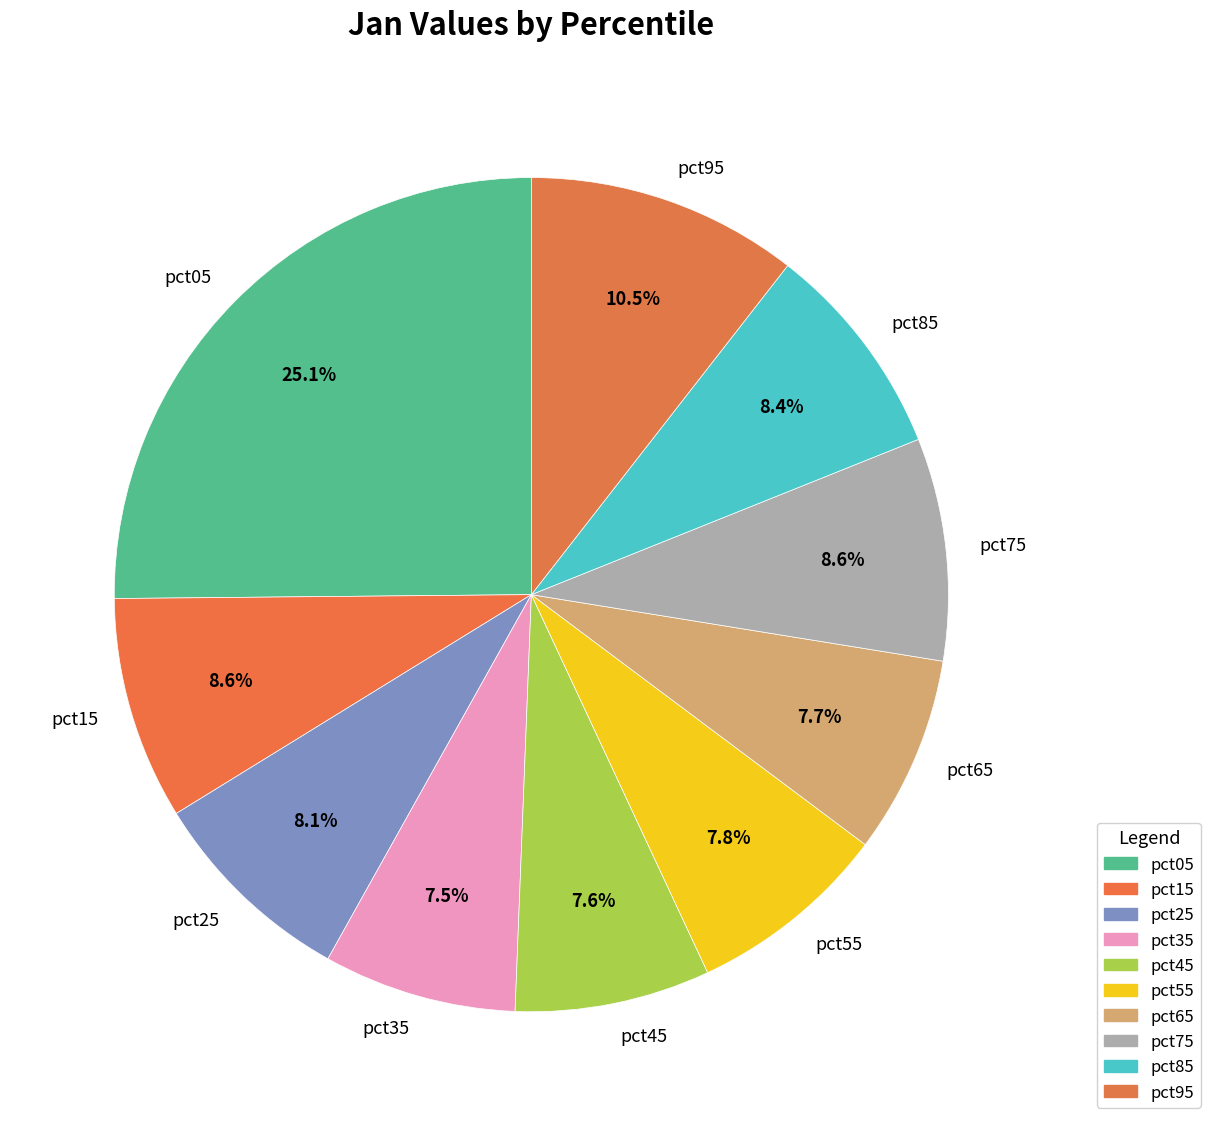

Is it true that pct05 is 39% of the pie?

False